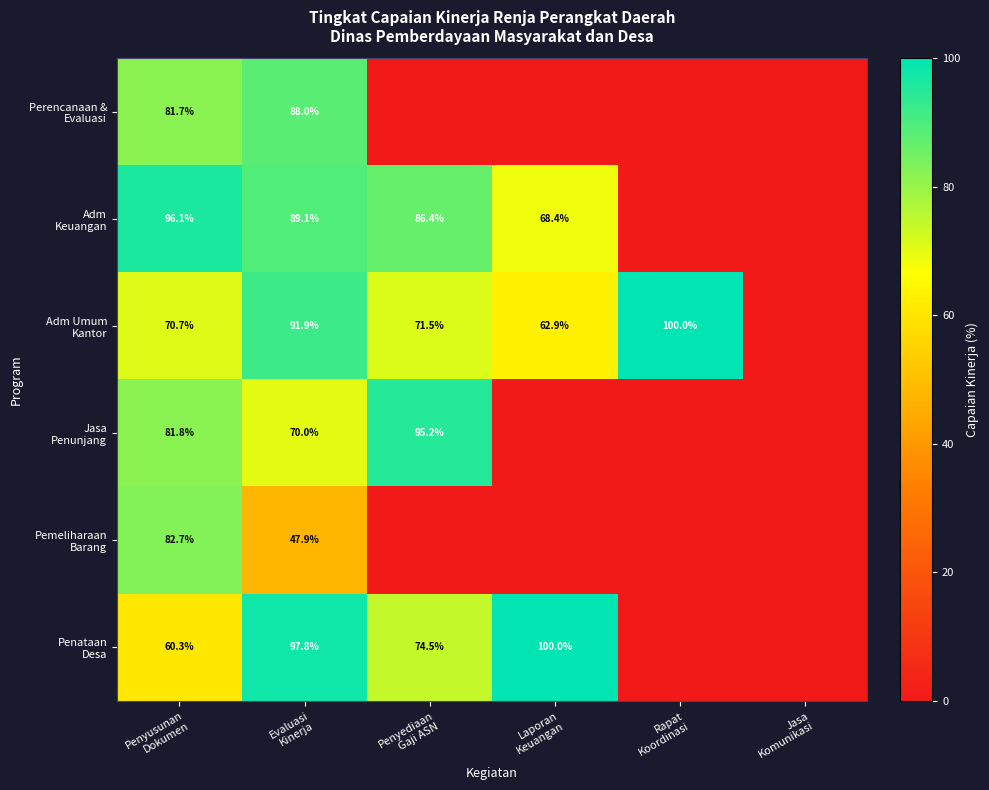

Rank the series at Laporan Keuangan from highest to lowest value.

Penataan Desa, Adm Keuangan, Adm Umum Kantor, Perencanaan & Evaluasi, Jasa Penunjang, Pemeliharaan Barang